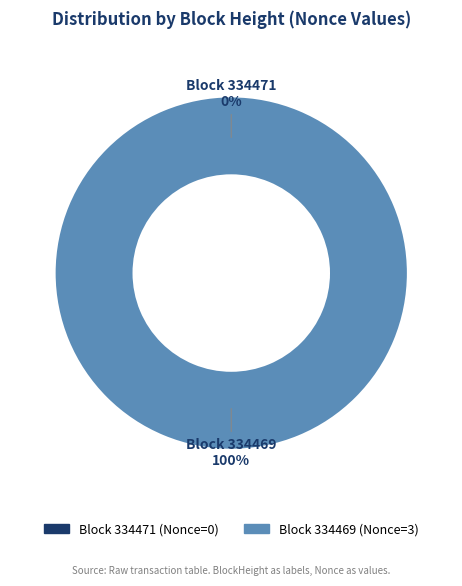

To the nearest percent, what is the difference between the largest and smallest slice percentages?

100%